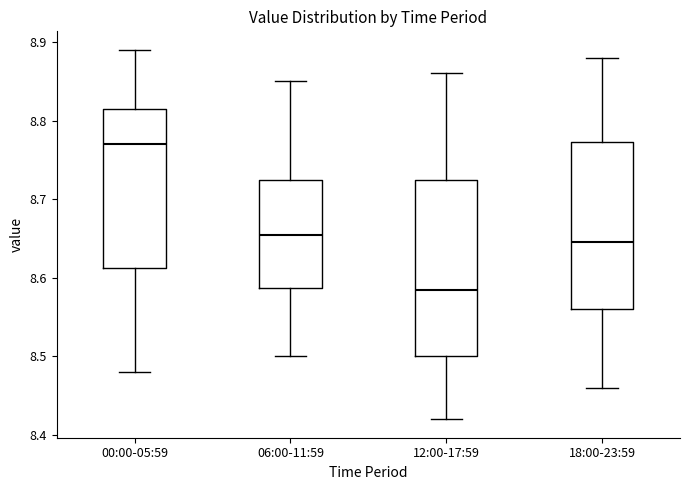

Which box has the highest median line?

00:00-05:59